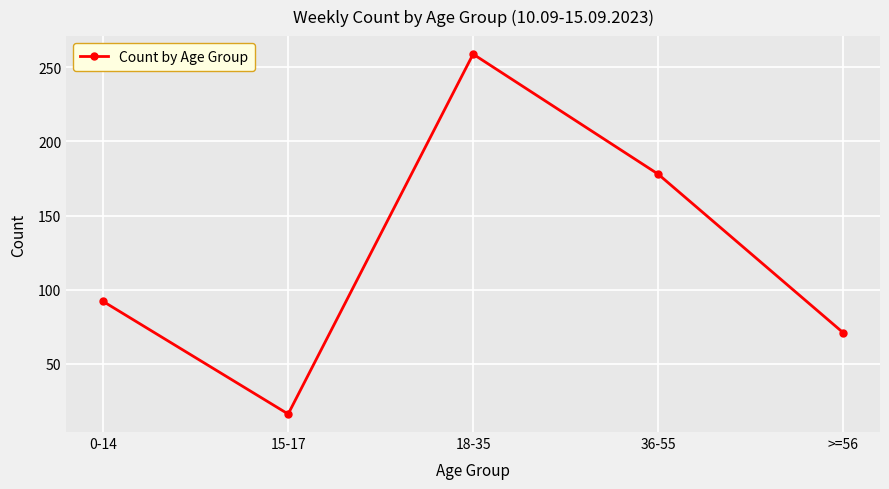

What position from the left is >=56?

5